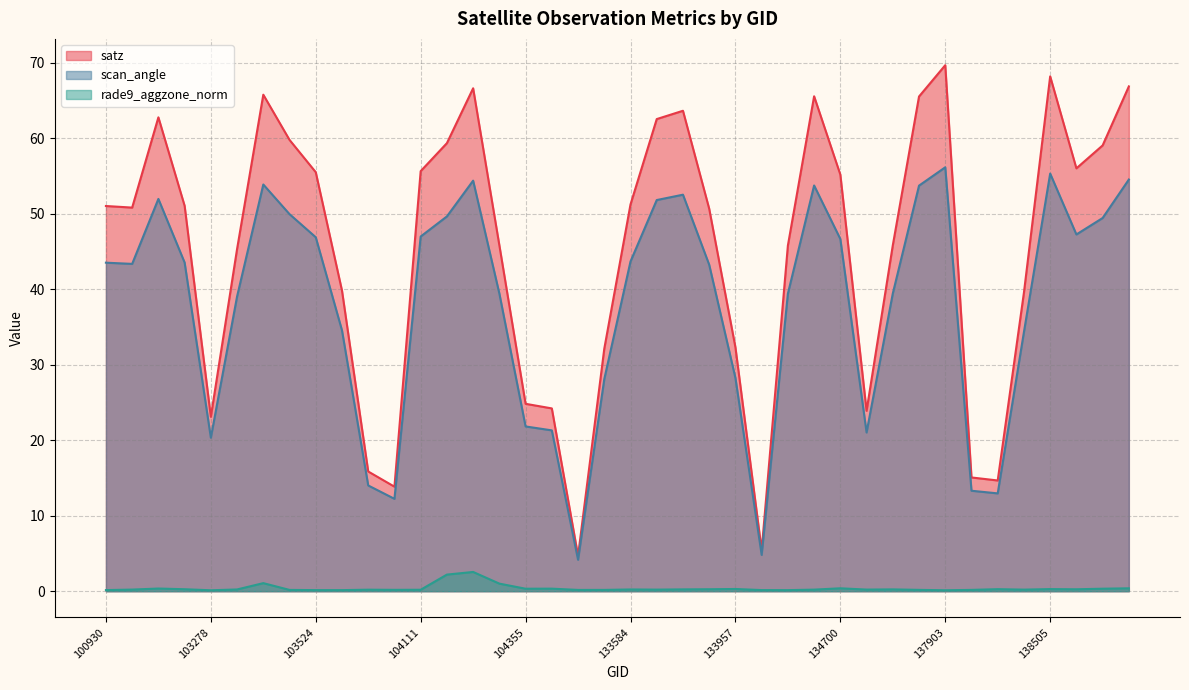

At which label does scan_angle first exceed 43?

100930